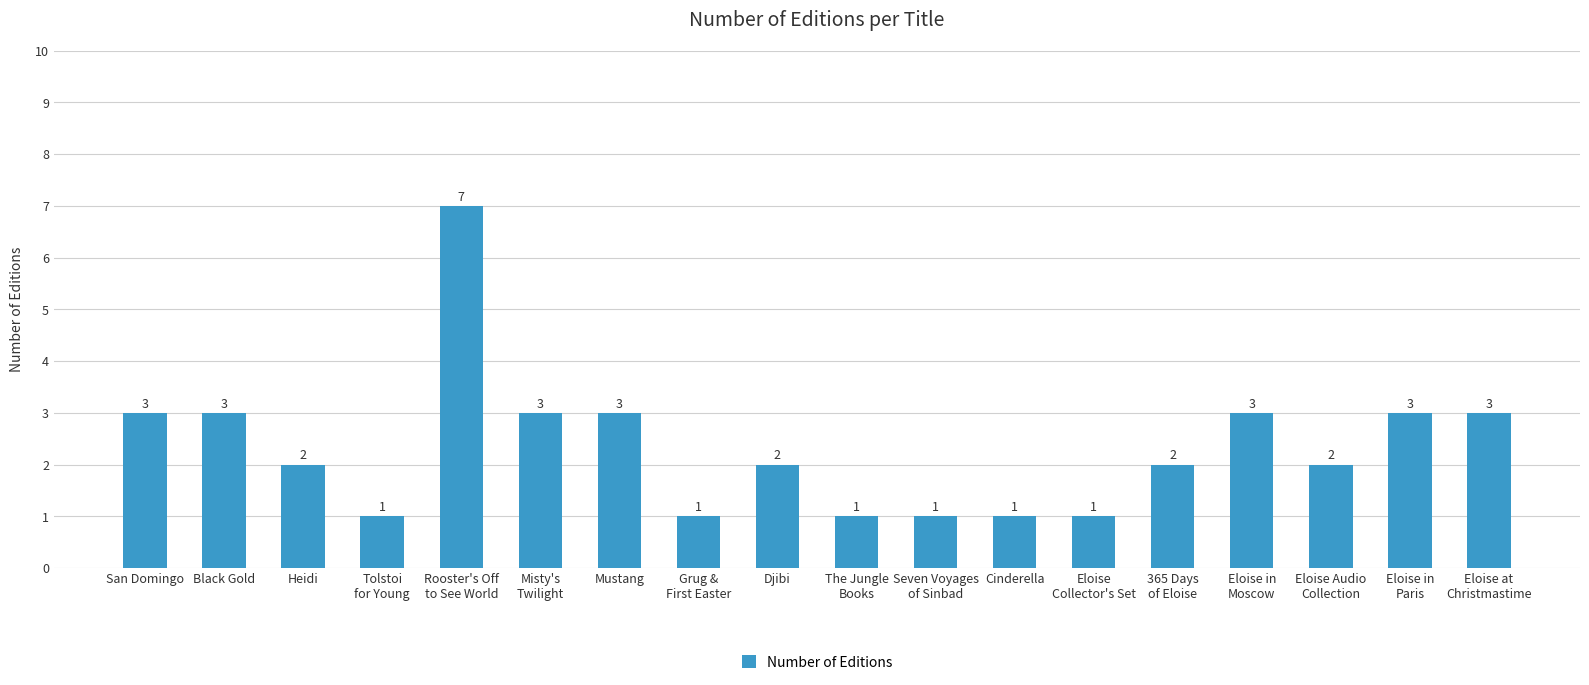

Reading left to right, transcribe all the data shown in this chart.

3	3	2	1	7	3	3	1	2	1	1	1	1	2	3	2	3	3